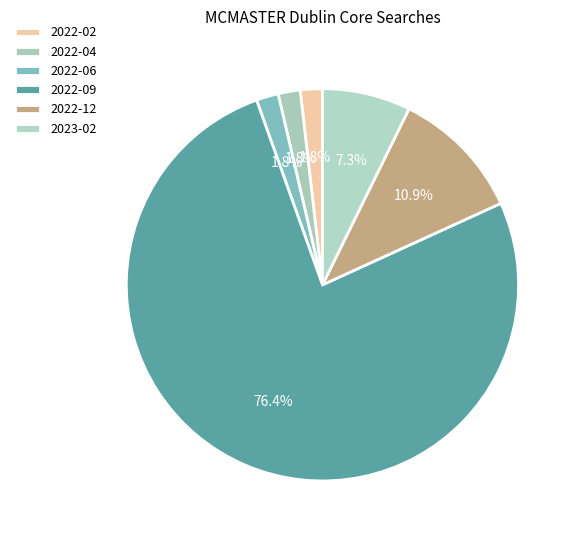

Which slice is the largest?

2022-09